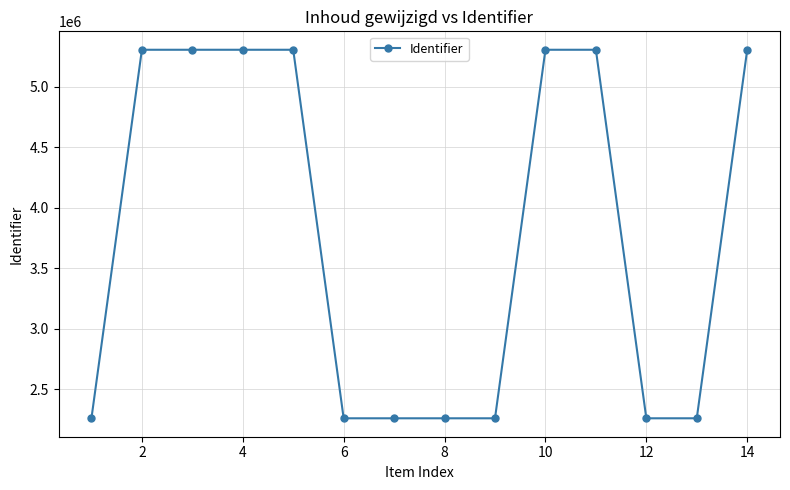

What is the sum of all values?

52983651